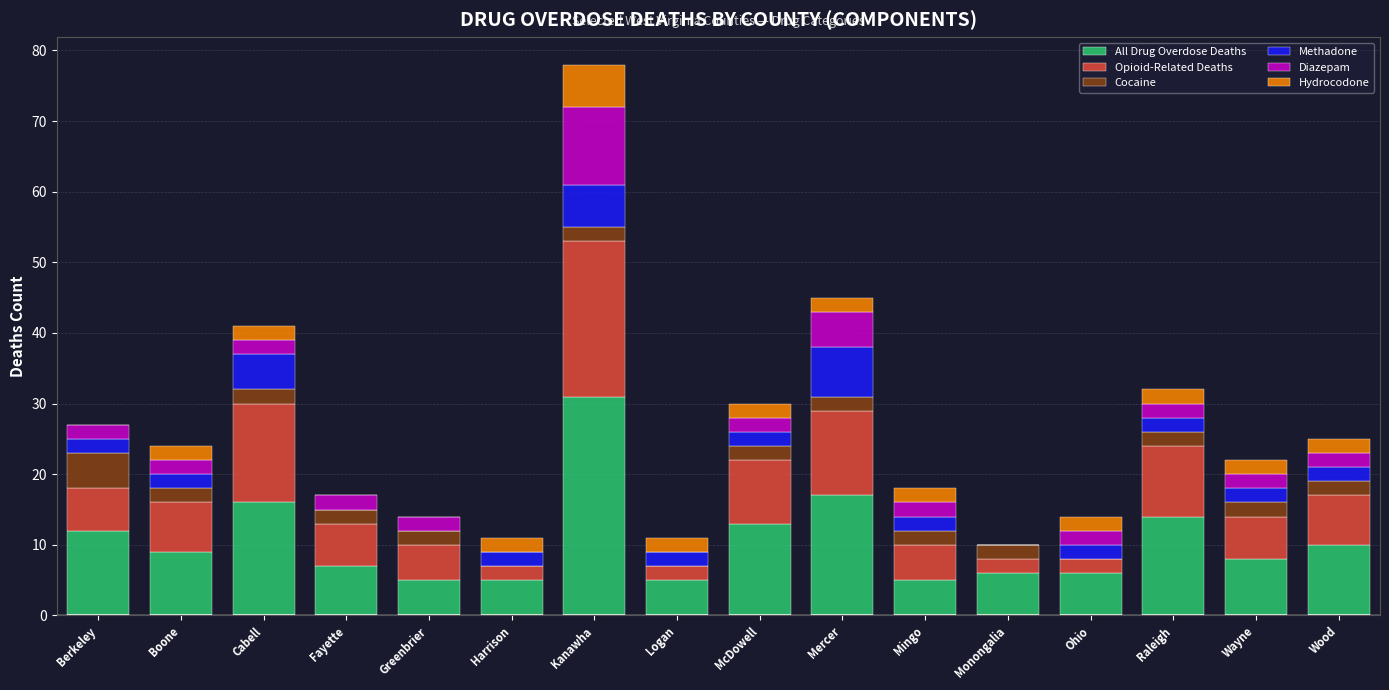

The All Drug Overdose Deaths series shows 1 at Fayette. True or false?

False